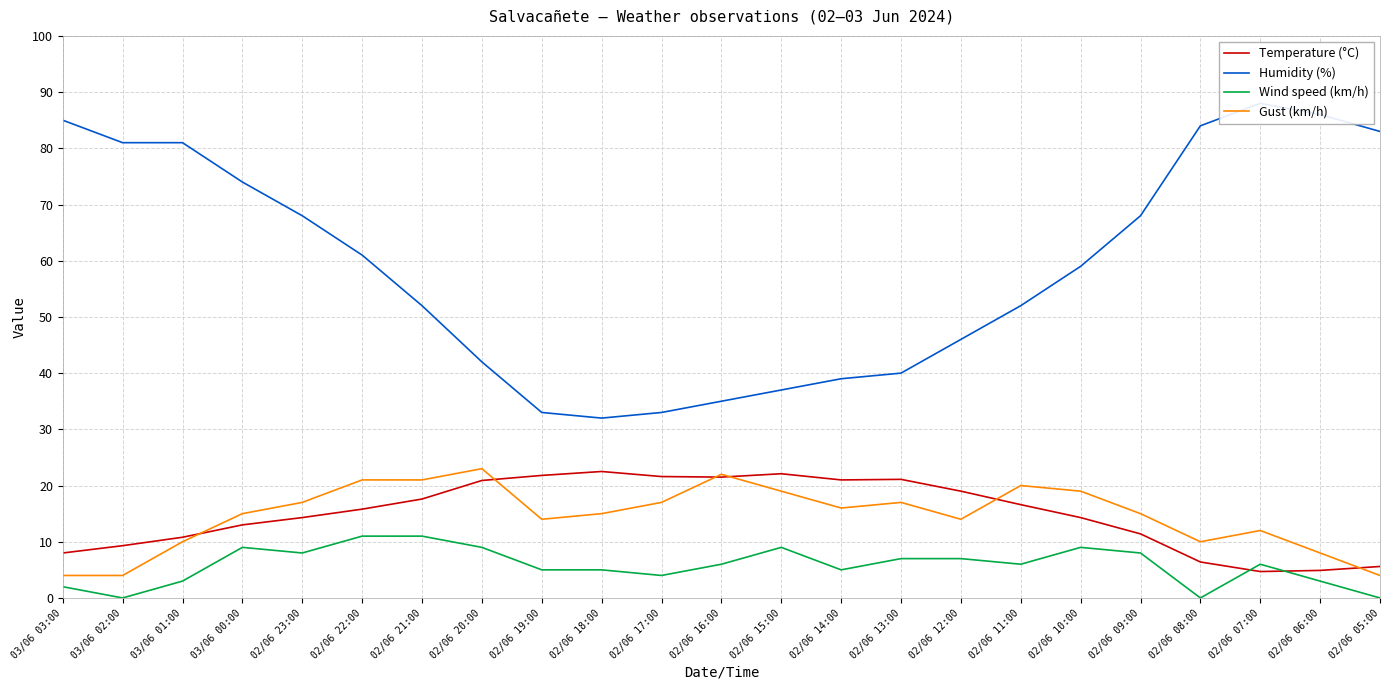

Read the Wind speed (km/h) value at 02/06 21:00.

11.0